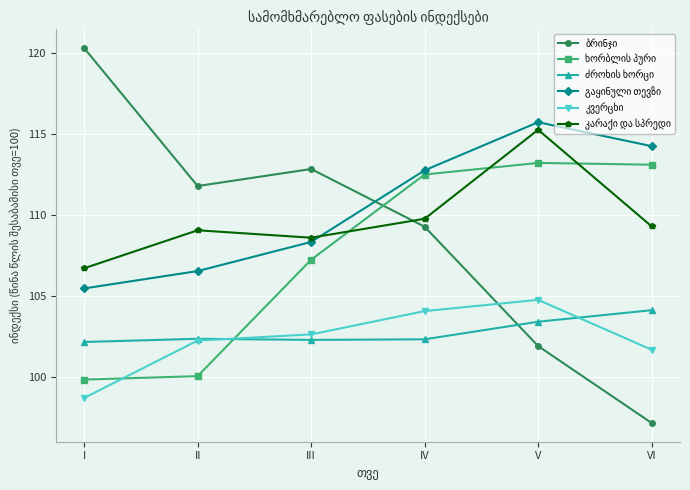

How many distinct data groups are displayed?

6